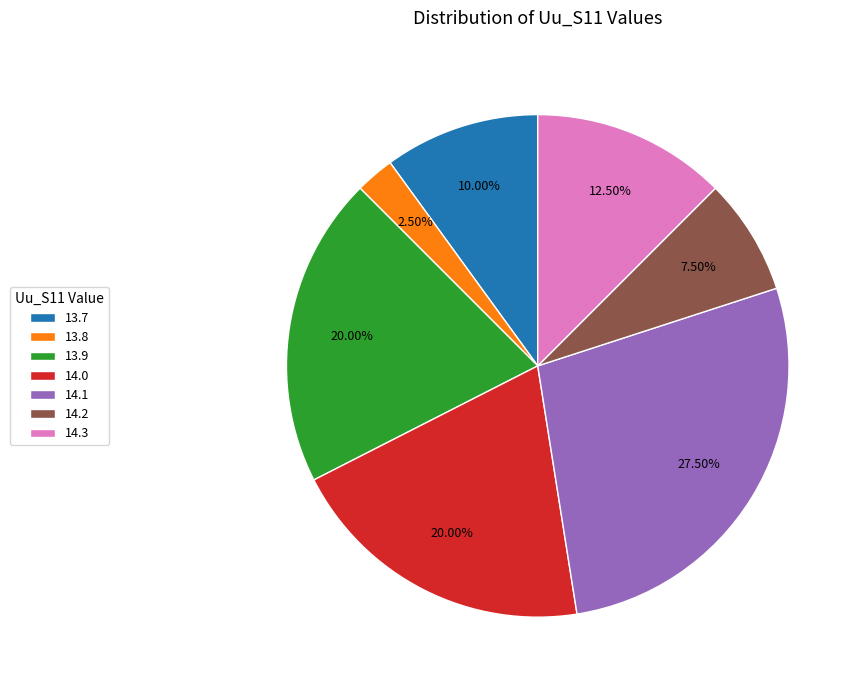

What is the largest slice in the pie chart?

14.1